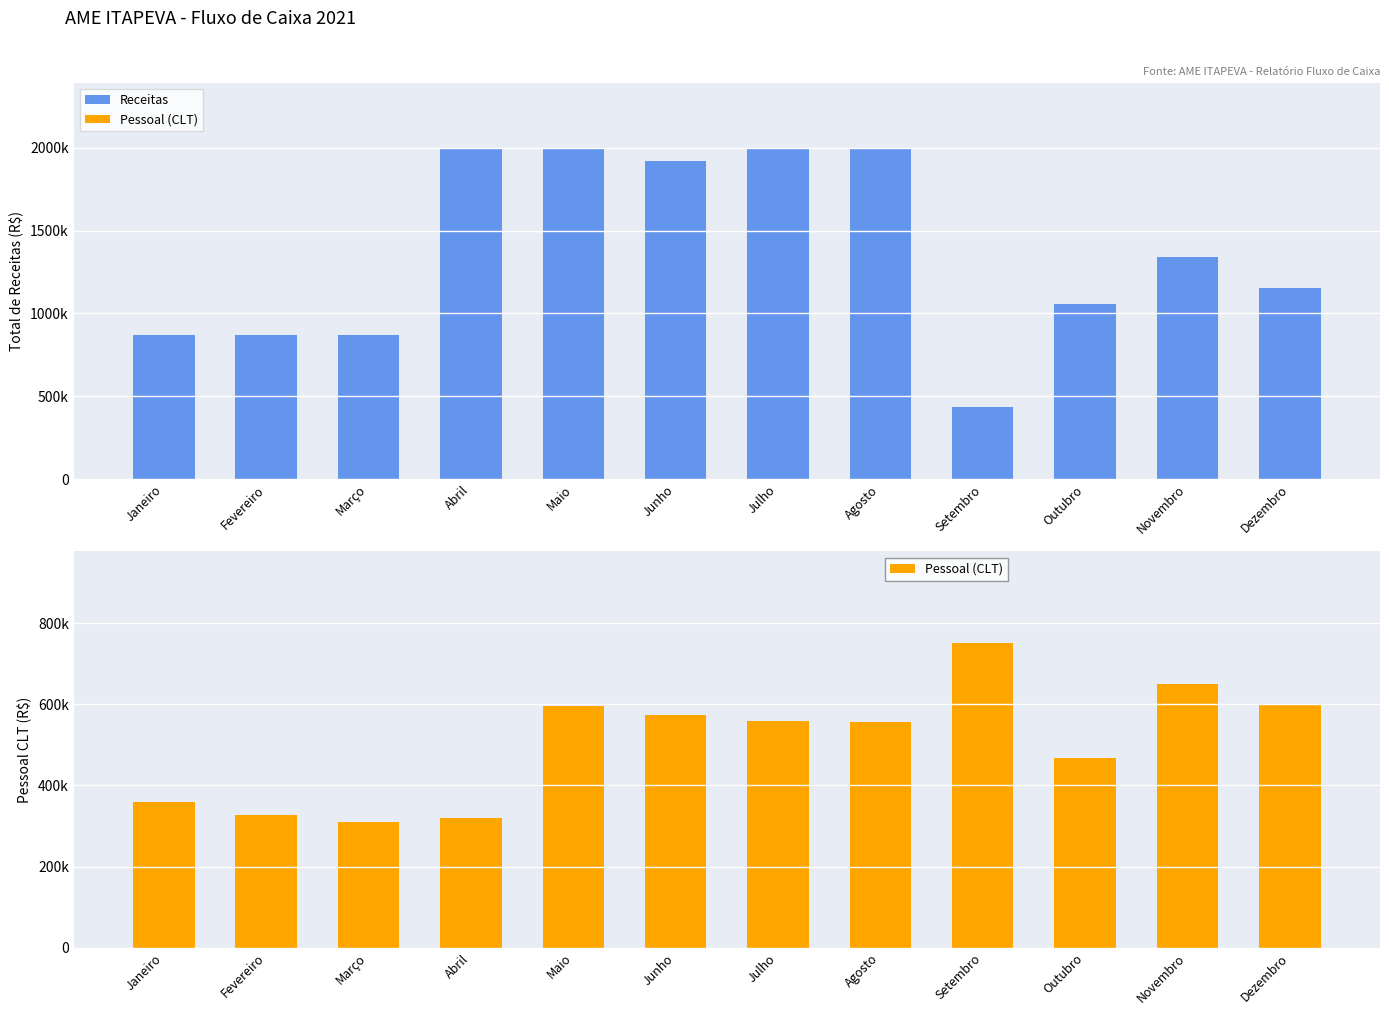

How many groups of bars are there?

12